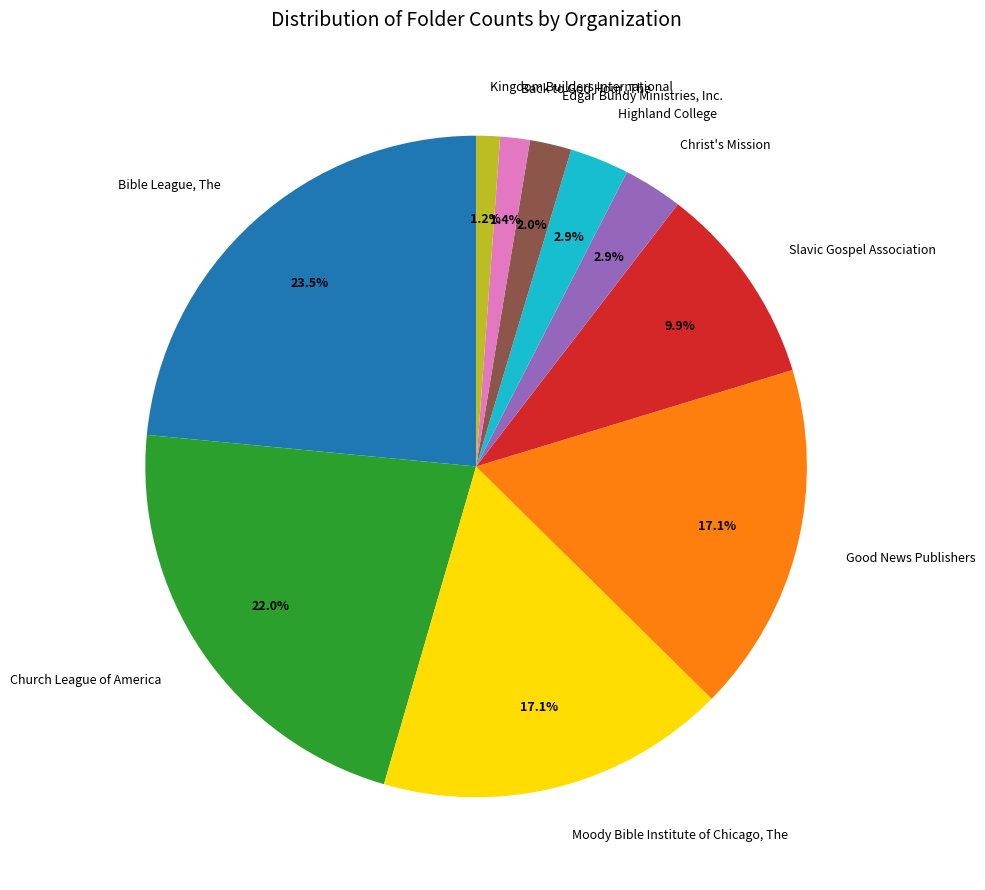

What percentage do Bible League, The and Good News Publishers together represent?

40.6%